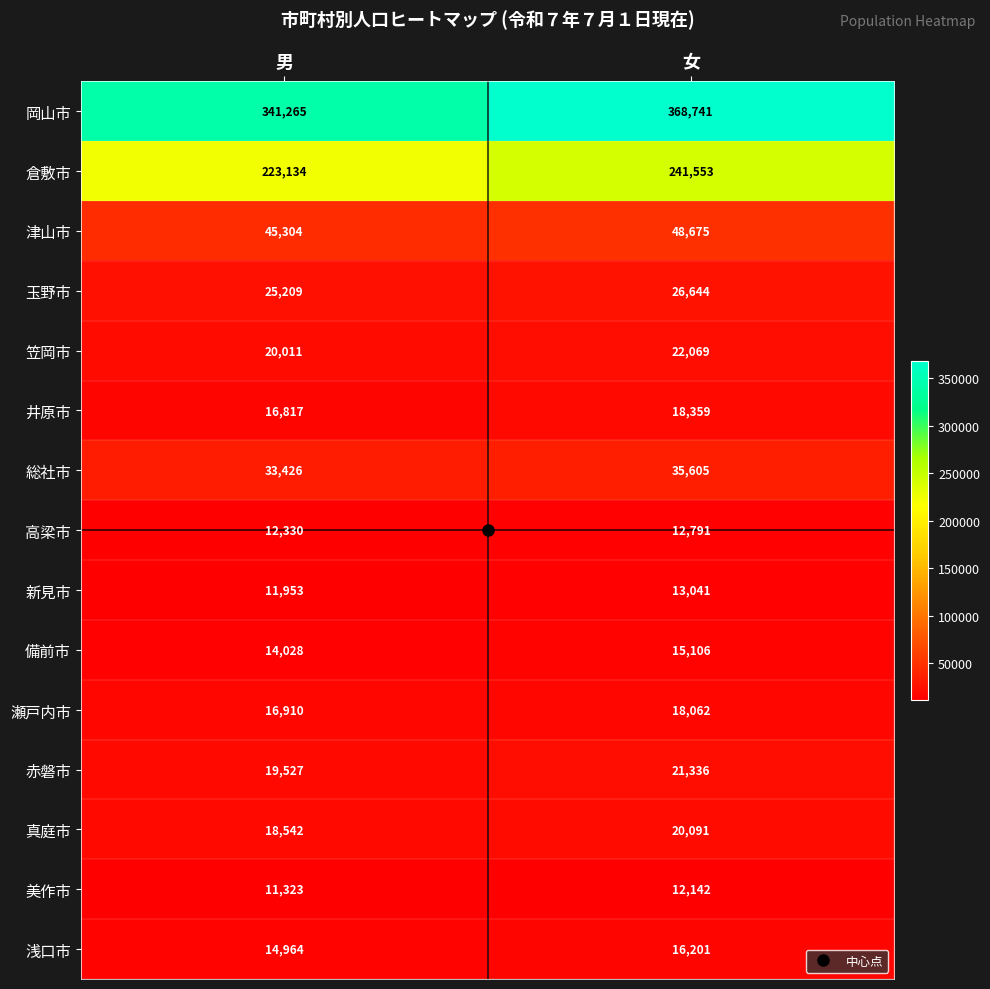

At 男, list the series in order from smallest to largest.

美作市, 新見市, 高梁市, 備前市, 浅口市, 井原市, 瀬戸内市, 真庭市, 赤磐市, 笠岡市, 玉野市, 総社市, 津山市, 倉敷市, 岡山市